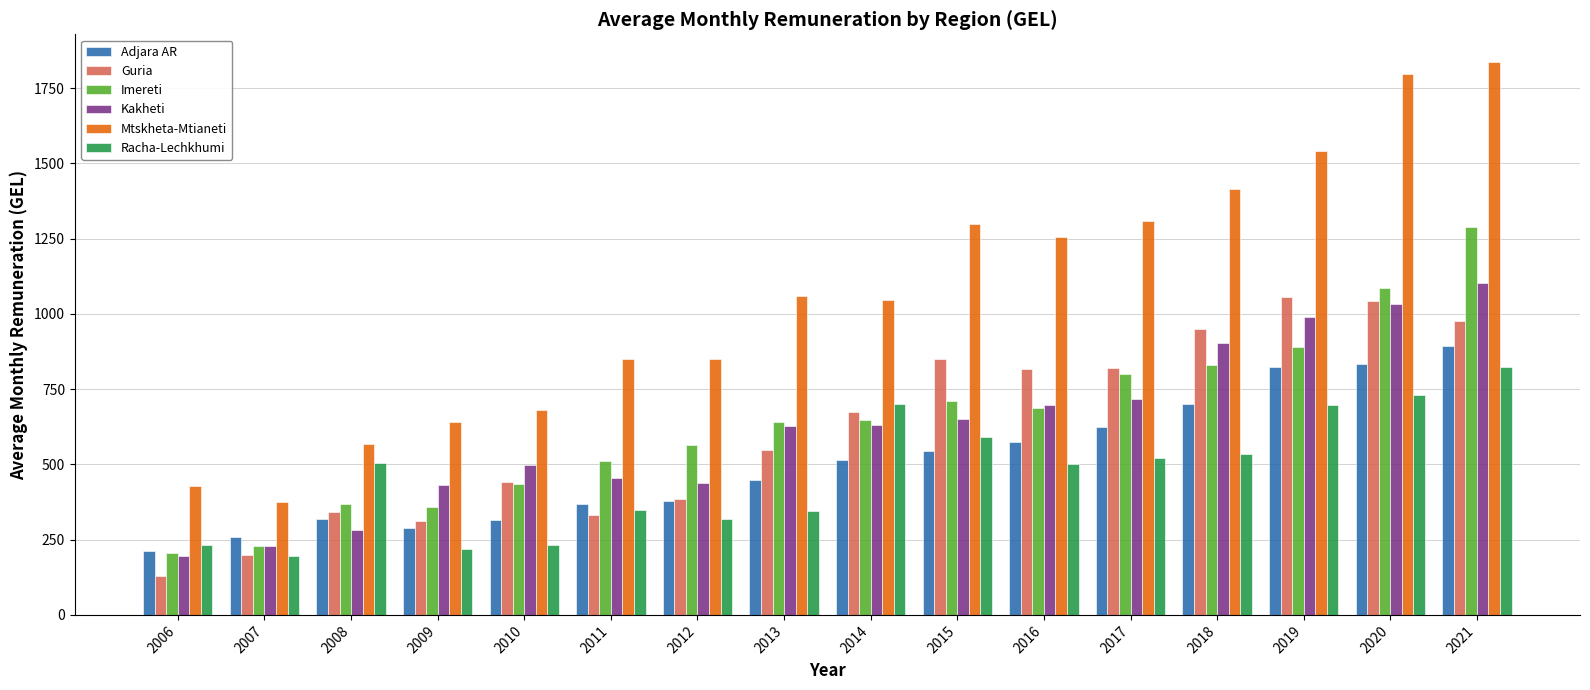

What is the difference between the second highest and minimum values in the Kakheti series?

840.0